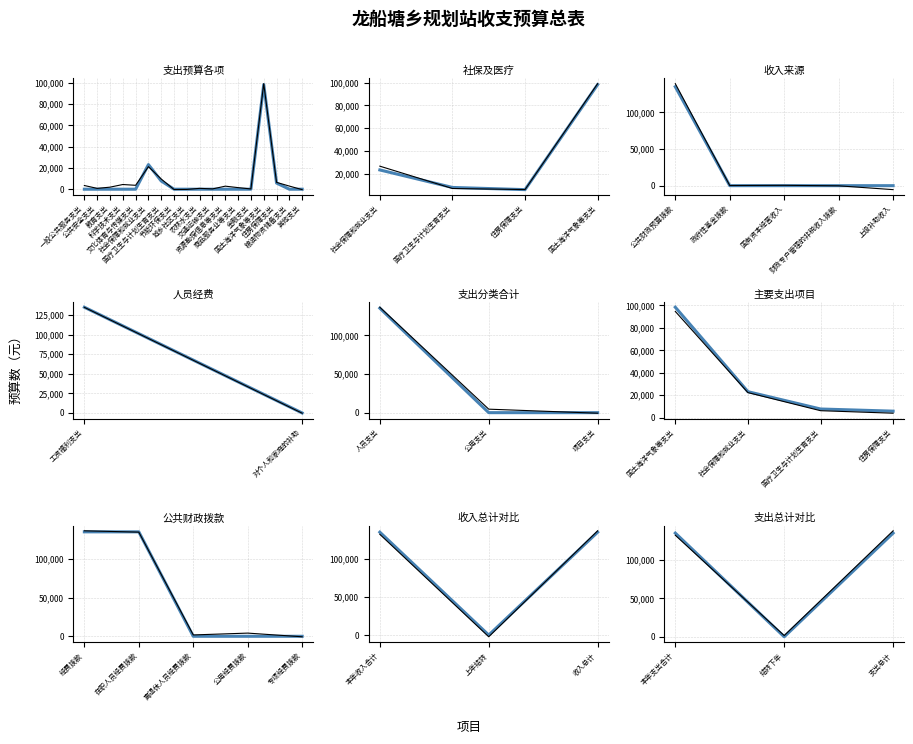

At how many categories does at least one series exceed 25176?

2